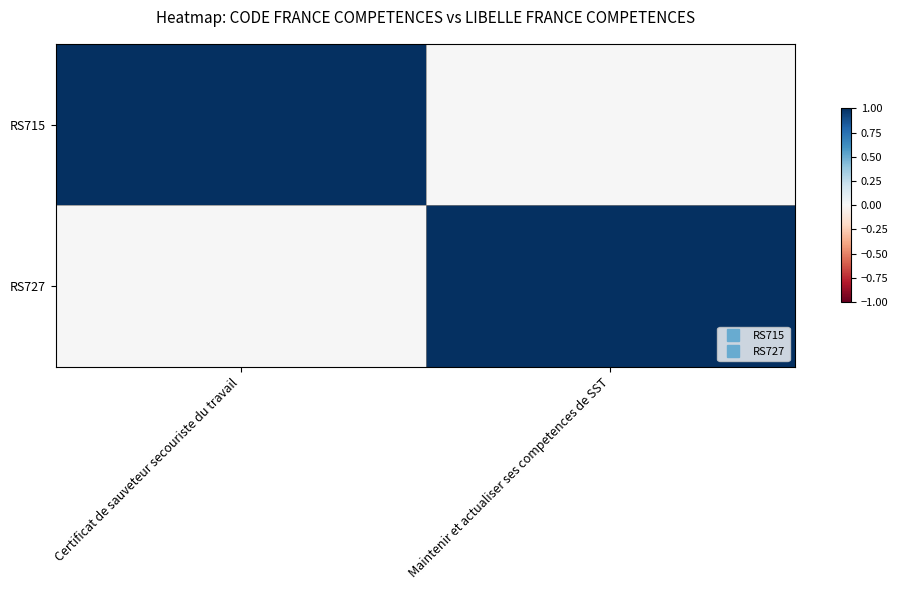

Which series changed the most between Certificat de sauveteur secouriste du travail and Maintenir et actualiser ses competences de SST?

RS715